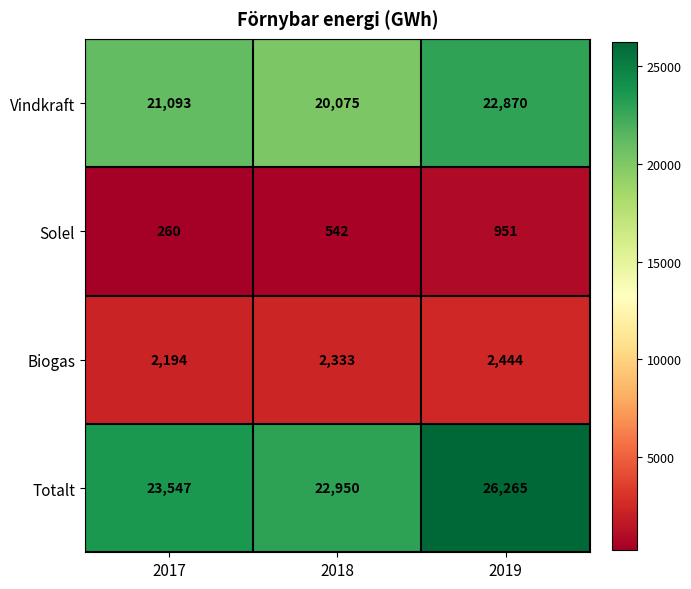

What is the smallest value displayed?

260